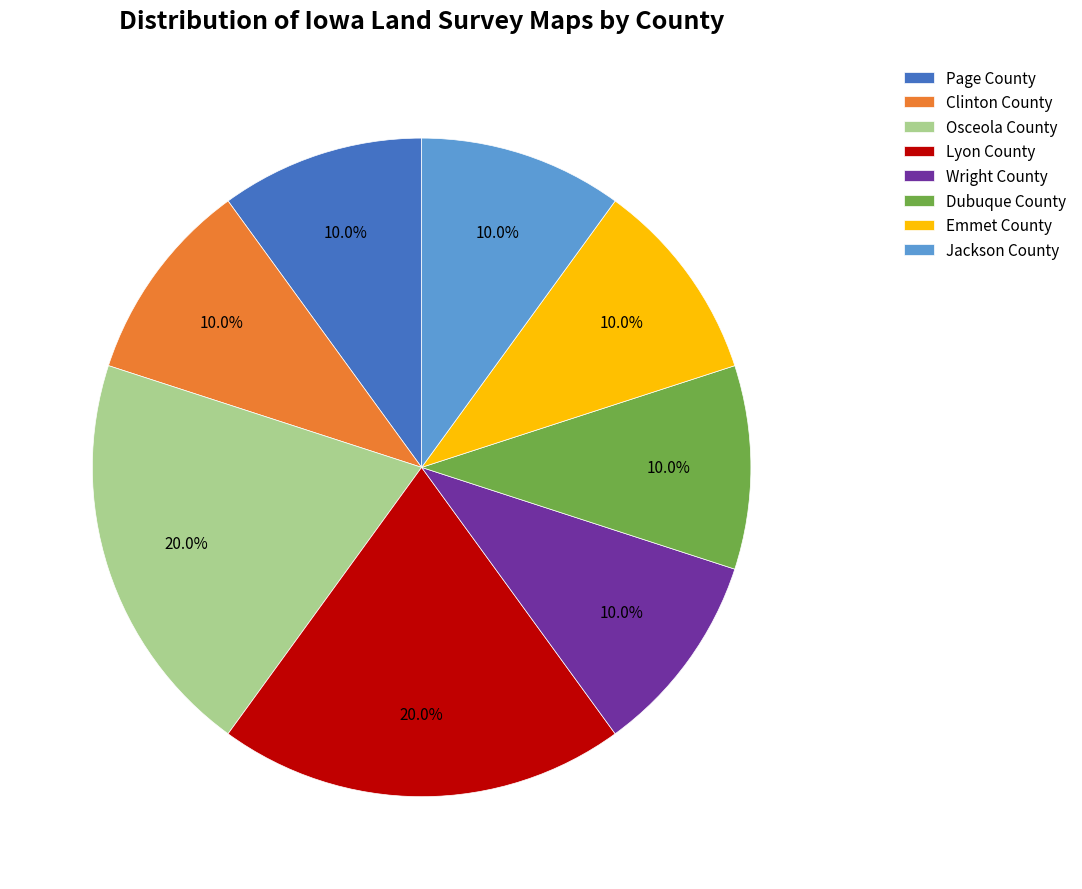

To the nearest percent, what percentage of the pie is Emmet County?

10%